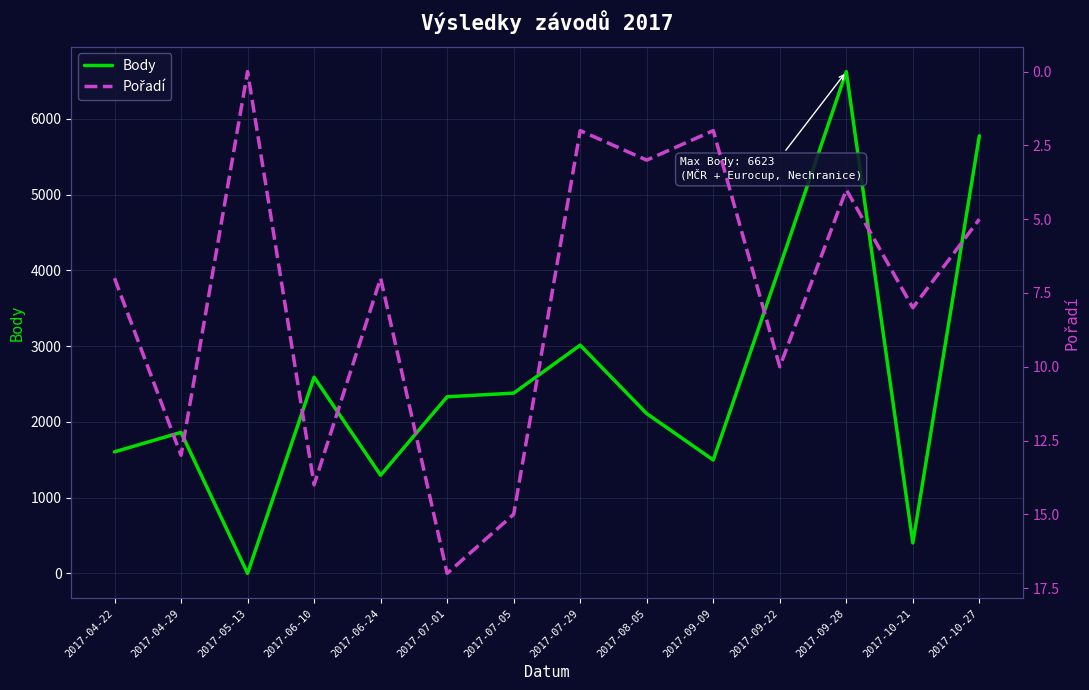

What is the sum of the Pořadí values at 2017-06-24 and 2017-06-10?

21